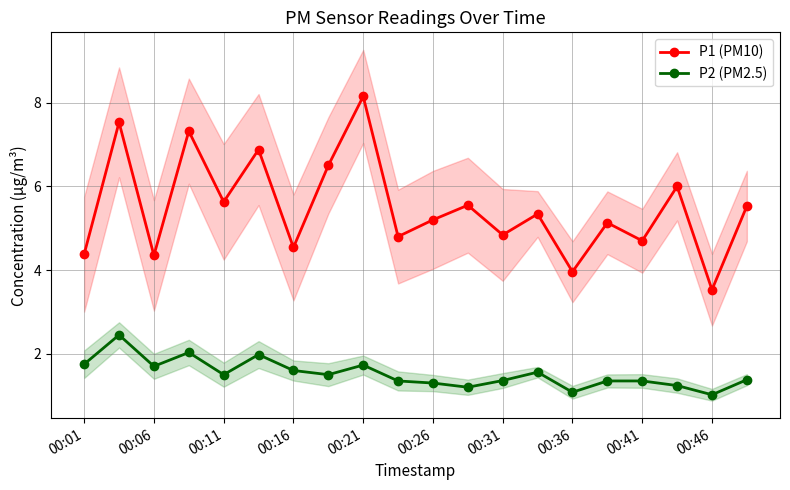

Reading right to left, list all the values displayed in this chart.

P1 (PM10): 5.5	3.5	6.0	4.7	5.1	4.0	5.3	4.8	5.5	5.2	4.8	8.2	6.5	4.5	6.9	5.6	7.3	4.3	7.5	4.4
P2 (PM2.5): 1.4	1.0	1.2	1.4	1.4	1.1	1.6	1.4	1.2	1.3	1.4	1.7	1.5	1.6	2.0	1.5	2.0	1.7	2.5	1.8